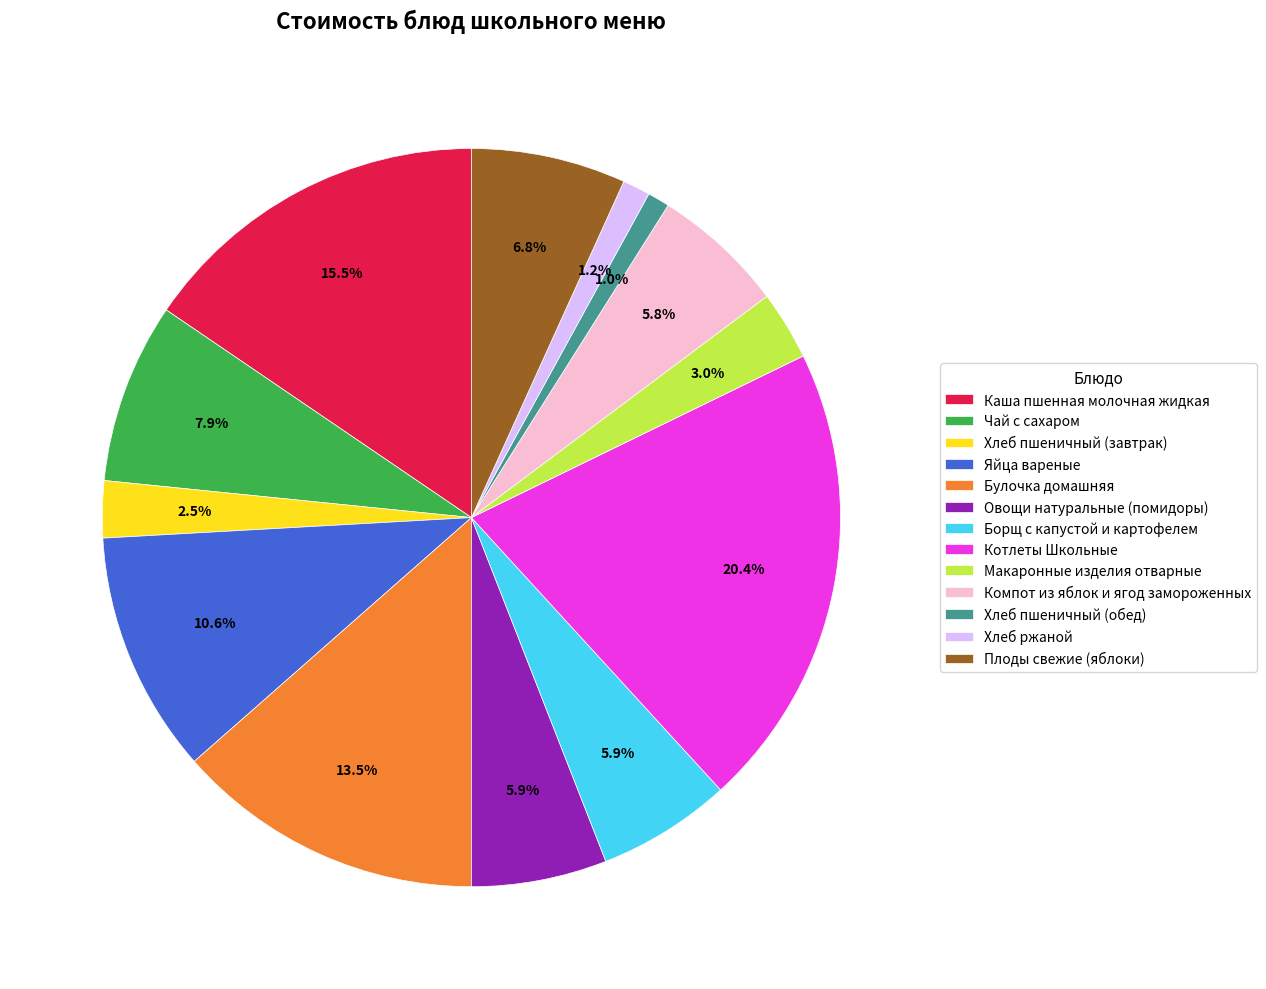

Count the number of slices in the pie.

13